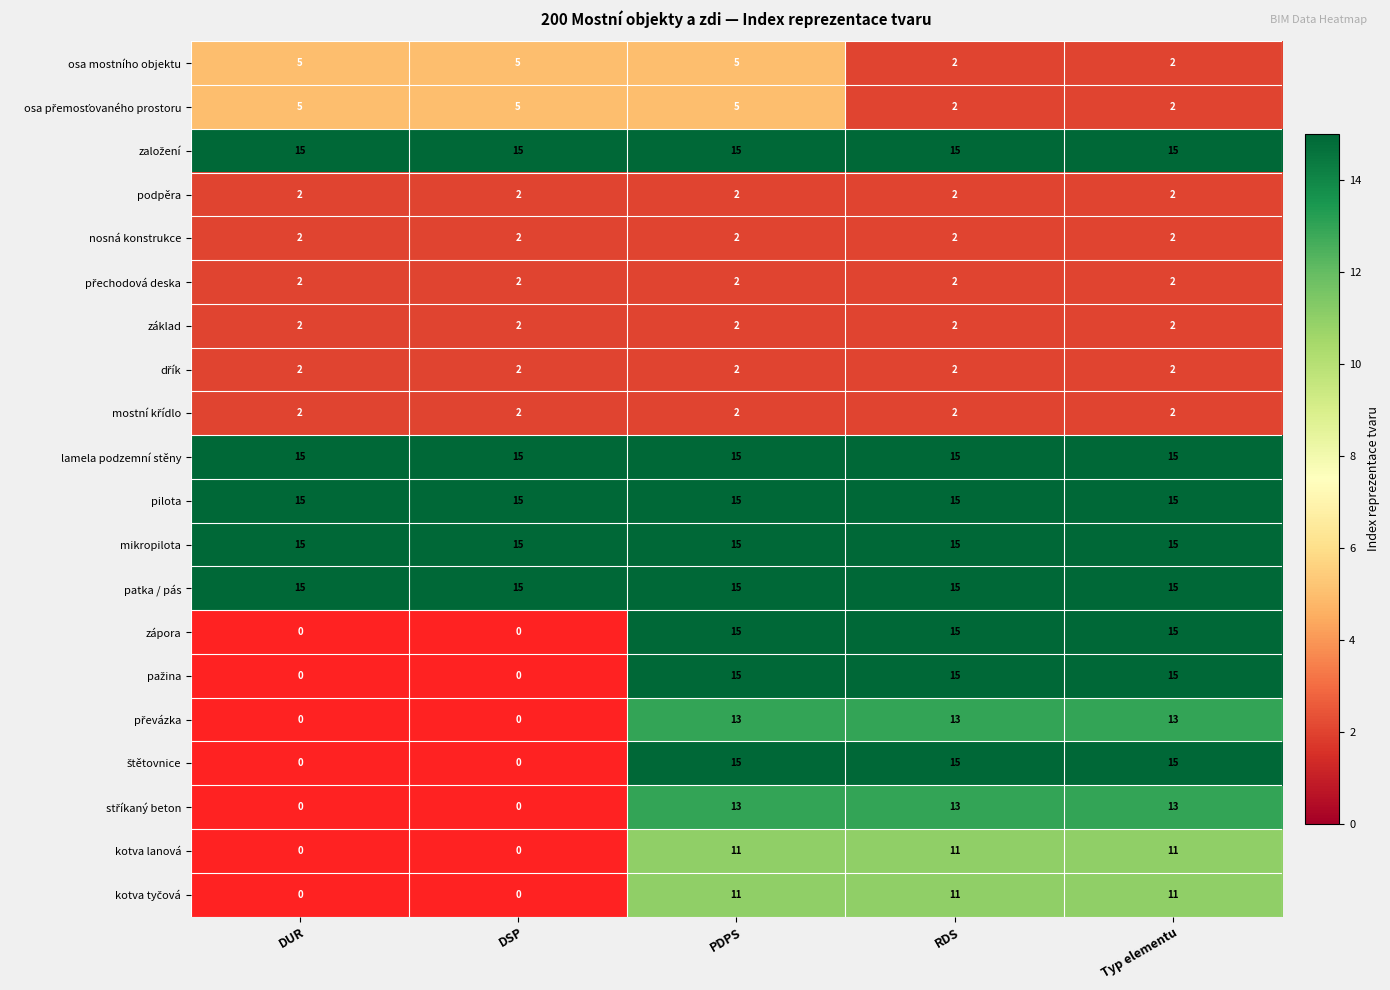

Which label corresponds to the largest value in the chart?

DUR